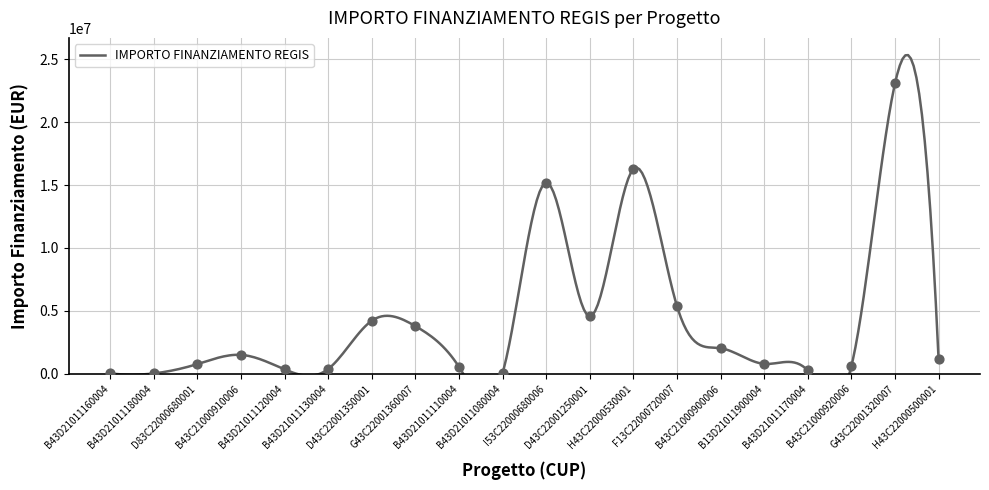

Between B43D21011170004 and H43C22000500001, which is larger?

H43C22000500001